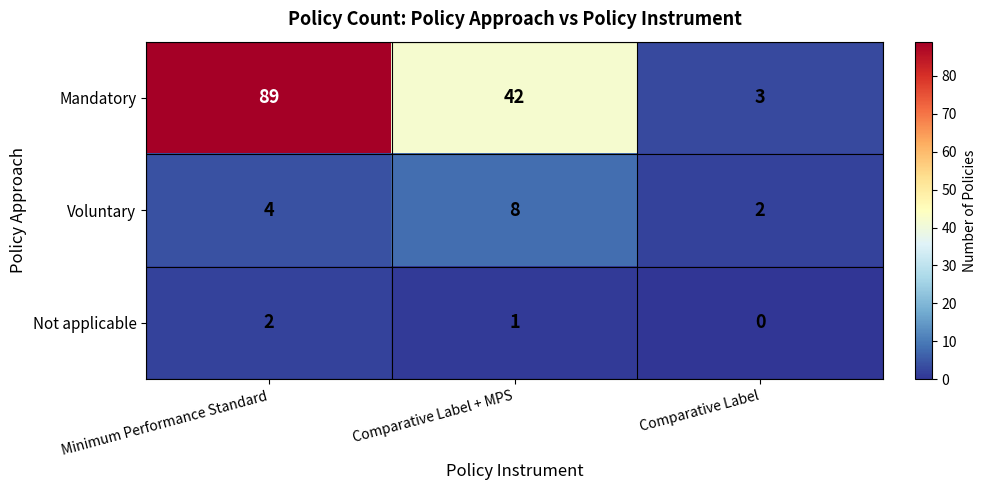

What is the difference between the highest and lowest values at Comparative Label + MPS?

41